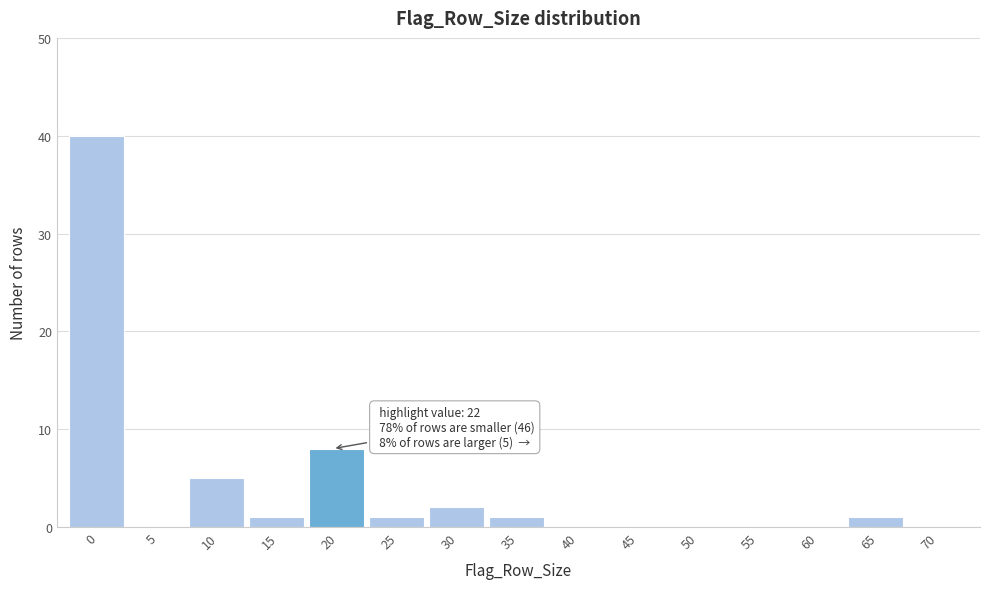

Reading left to right, transcribe all the data shown in this chart.

0=40	5=0	10=5	15=1	20=8	25=1	30=2	35=1	40=0	45=0	50=0	55=0	60=0	65=1	70=0